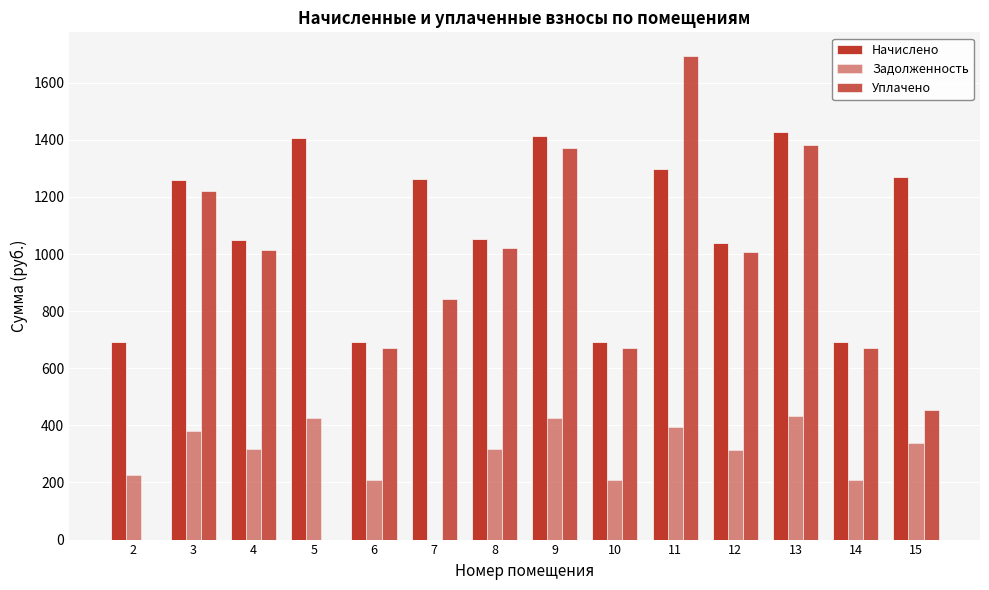

Which label corresponds to the largest value in the chart?

11